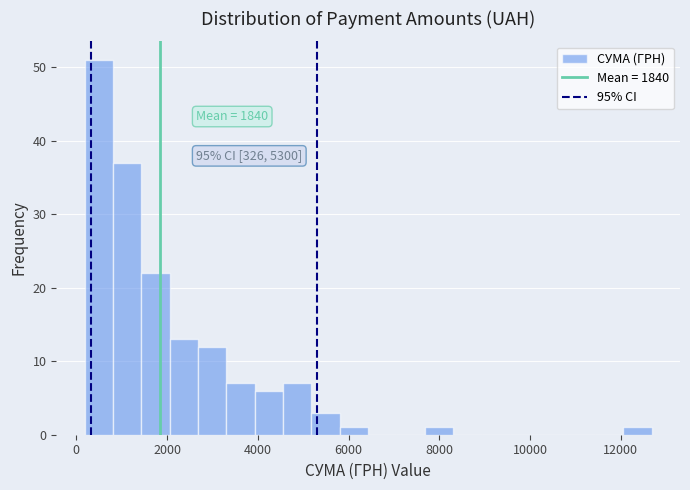

Read against the x-axis, roughly where is the centre of the tallest bar?

400